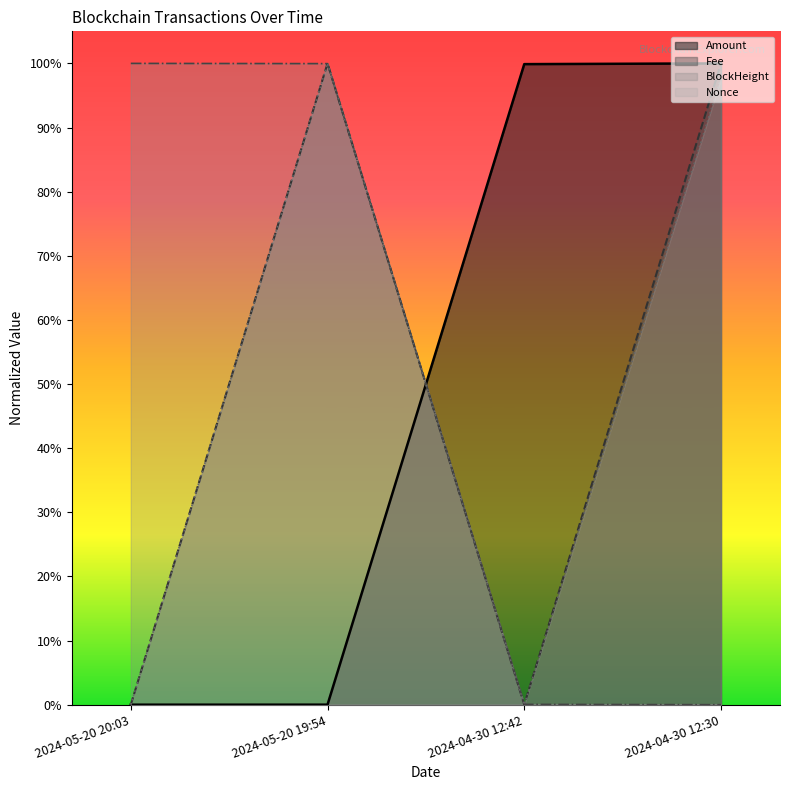

Between which two adjacent categories do Nonce and Amount first intersect?

2024-05-20 19:54 and 2024-04-30 12:42